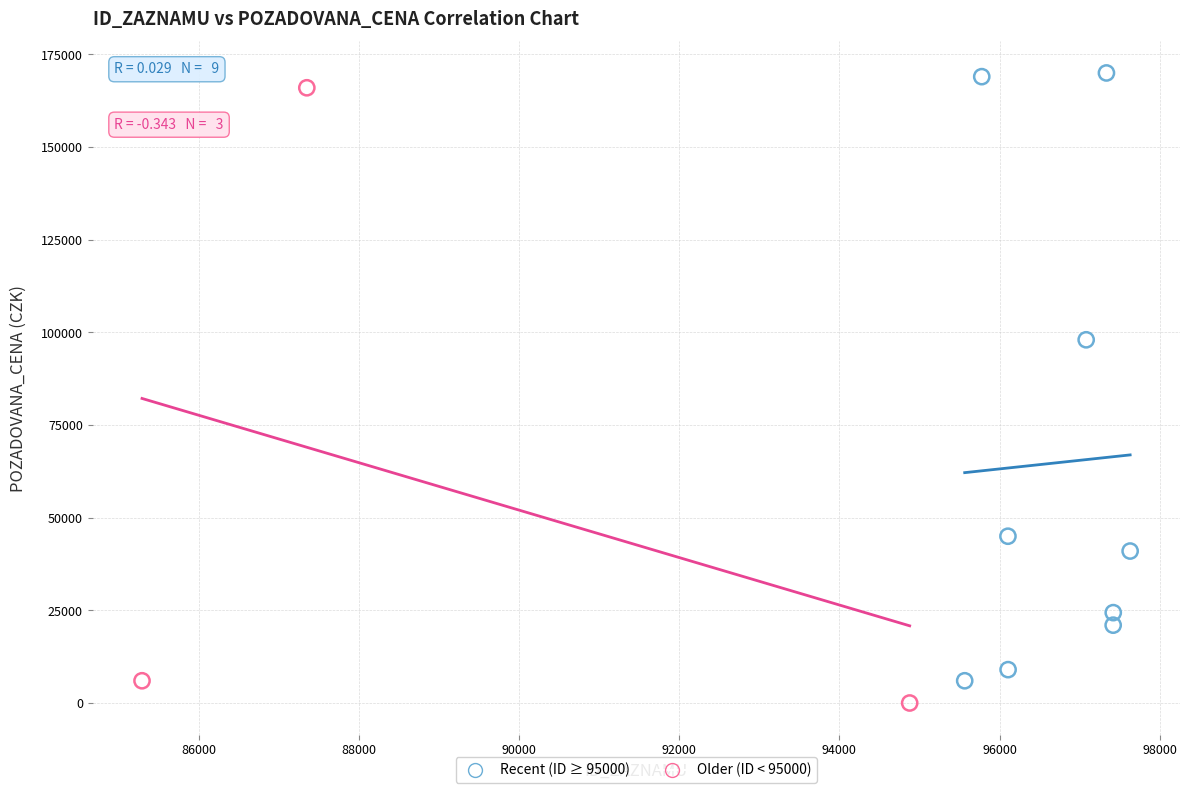

What are all the series names shown in the legend?

Recent (ID ≥ 95000), Older (ID < 95000)